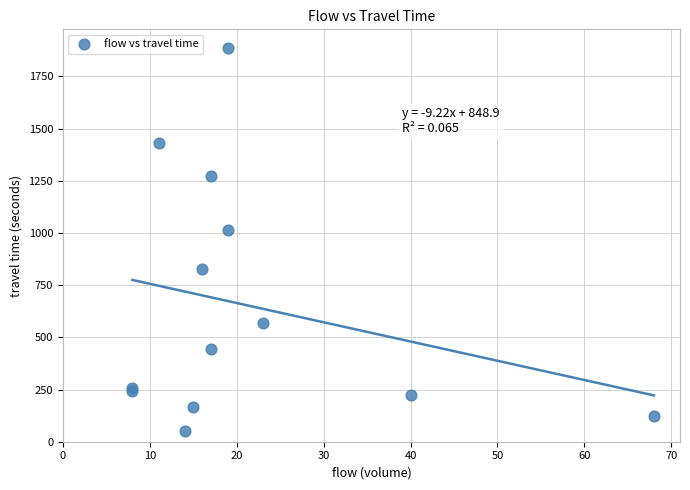

What Y value in the scatter plot is closest to 966?

1015